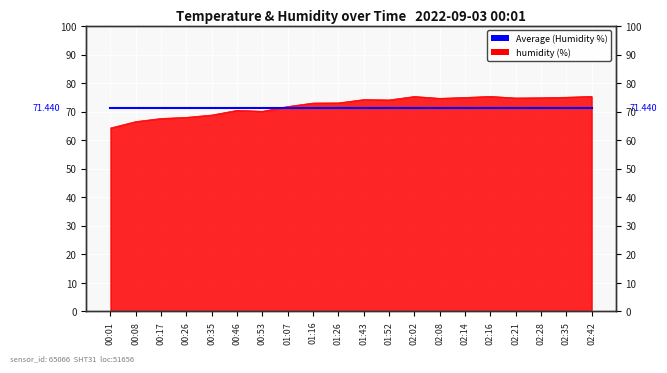

Is it true that the value at 02:16 is 17.3?

False